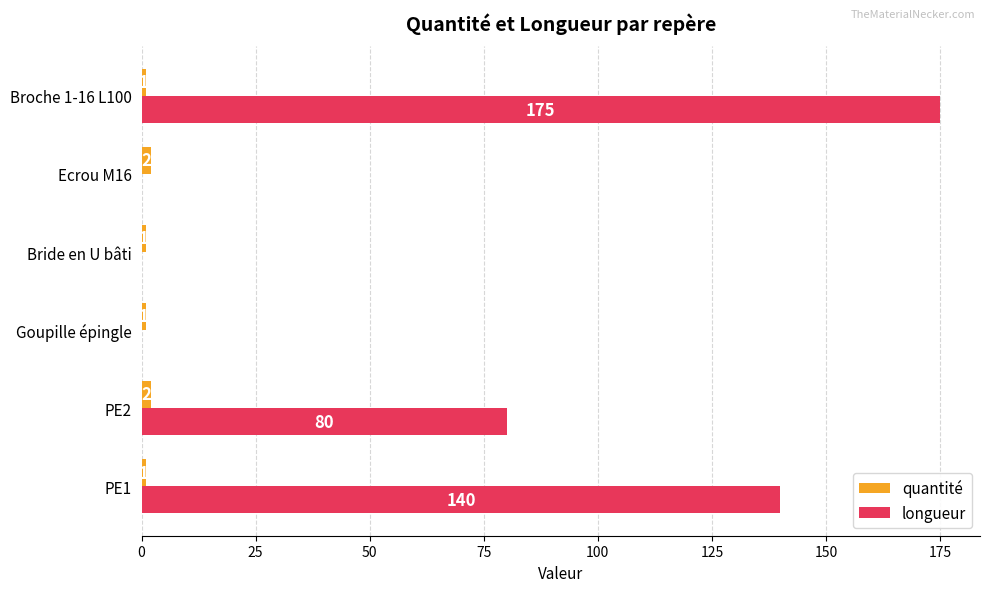

What is the average value of the quantité series?

1